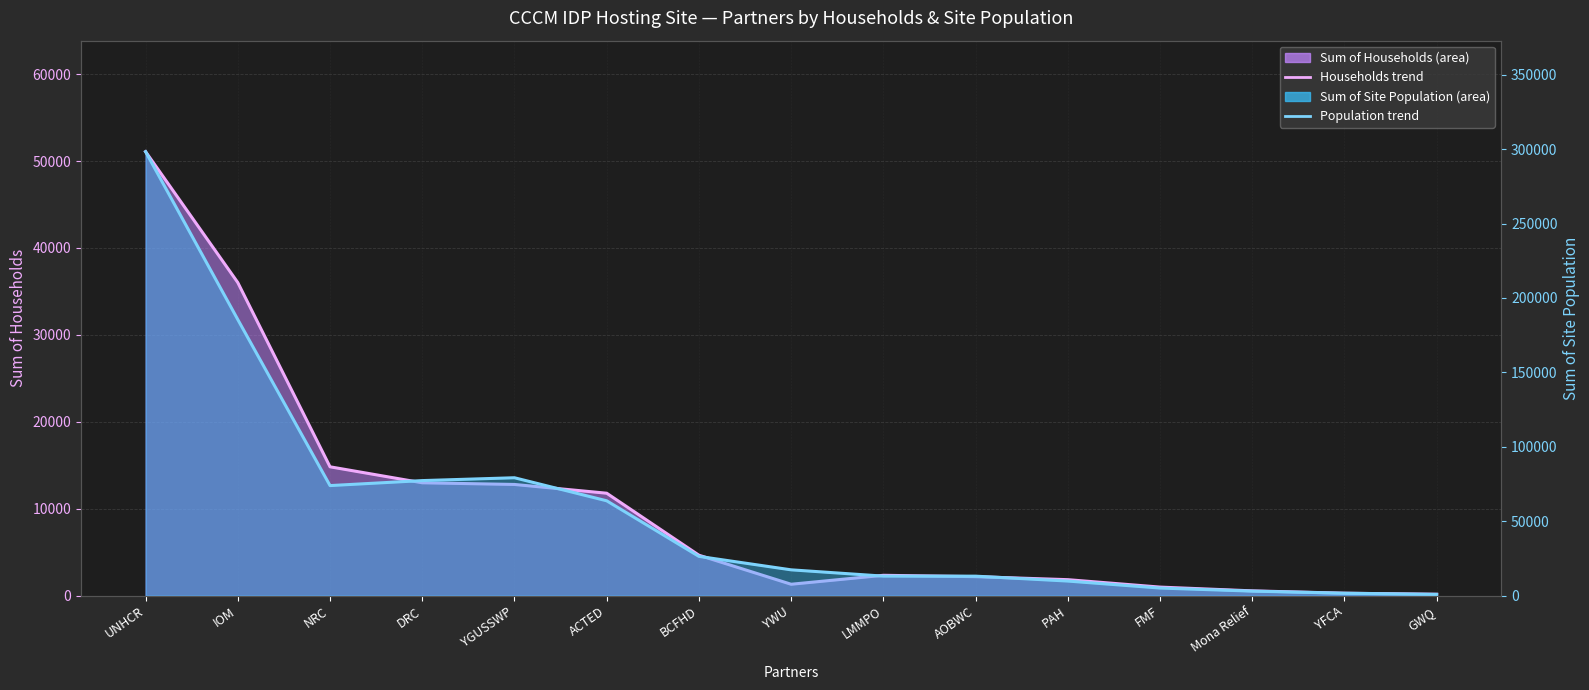

List the series in order of their overall mean, highest first.

Population trend, Households trend